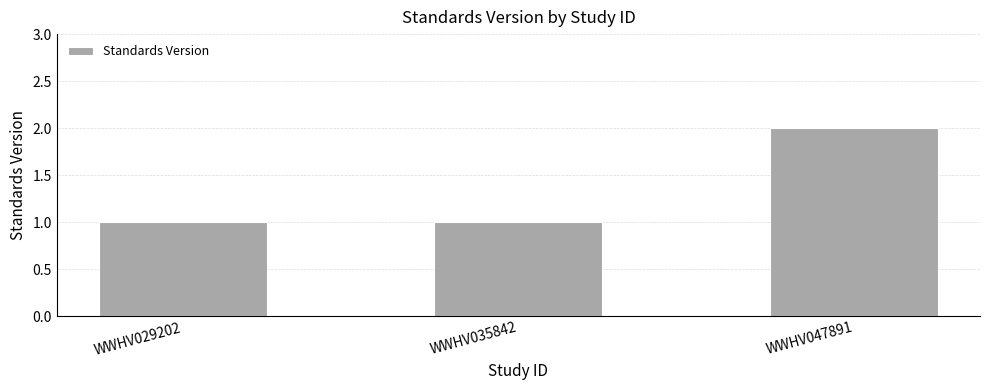

Count the values in the range 1 to 2.

3